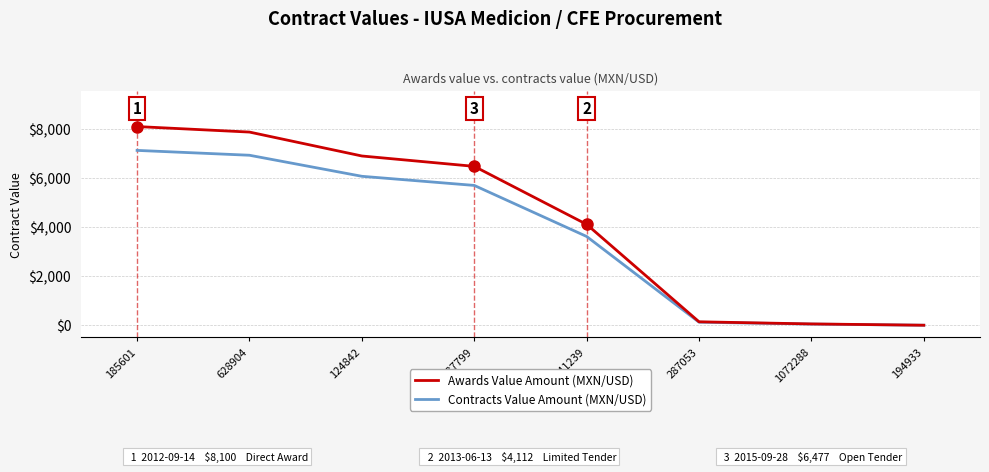

The value of Awards Value Amount (MXN/USD) at 628904 is 7875.0. True or false?

True